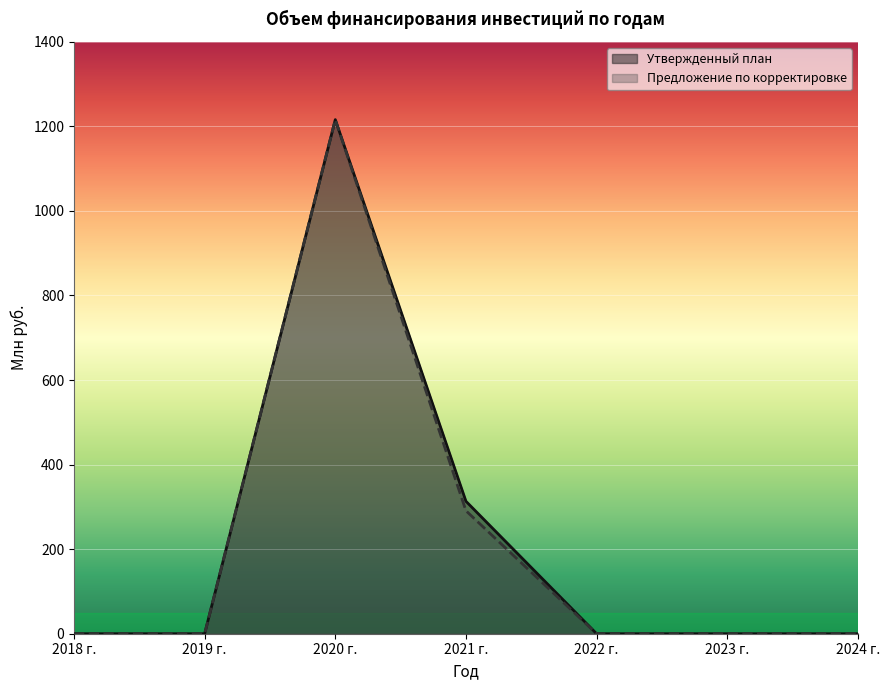

At 2021 г., list the series in order from smallest to largest.

Предложение по корректировке, Утвержденный план